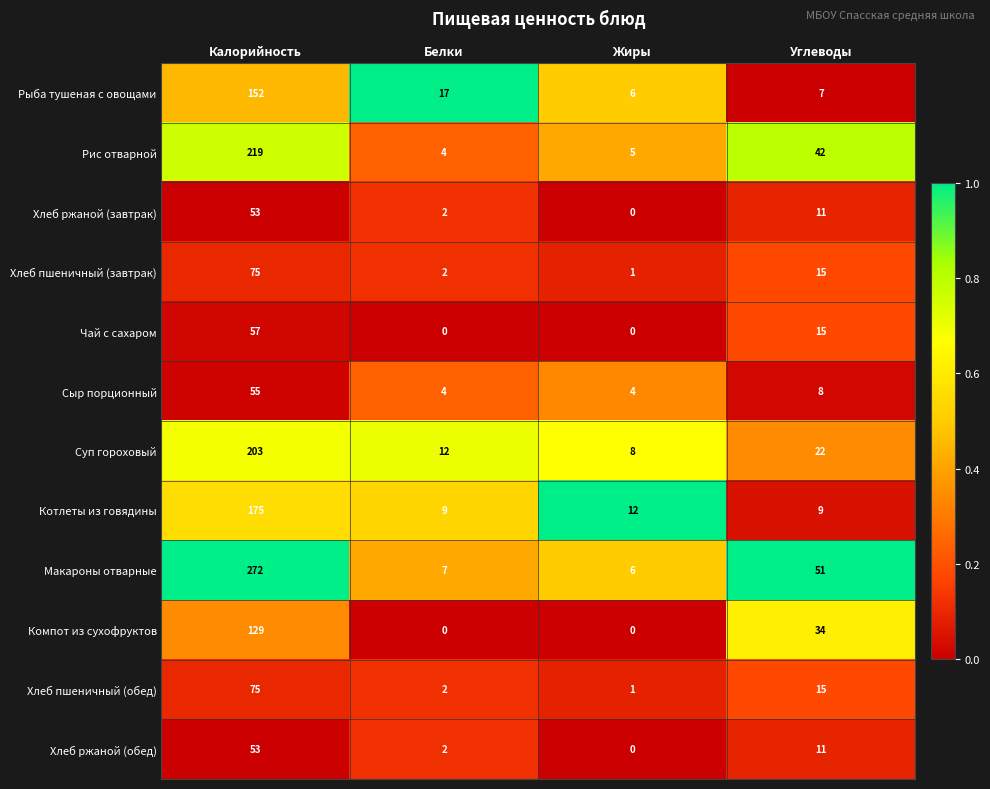

What is the spread (max minus min) of values at Калорийность?

219